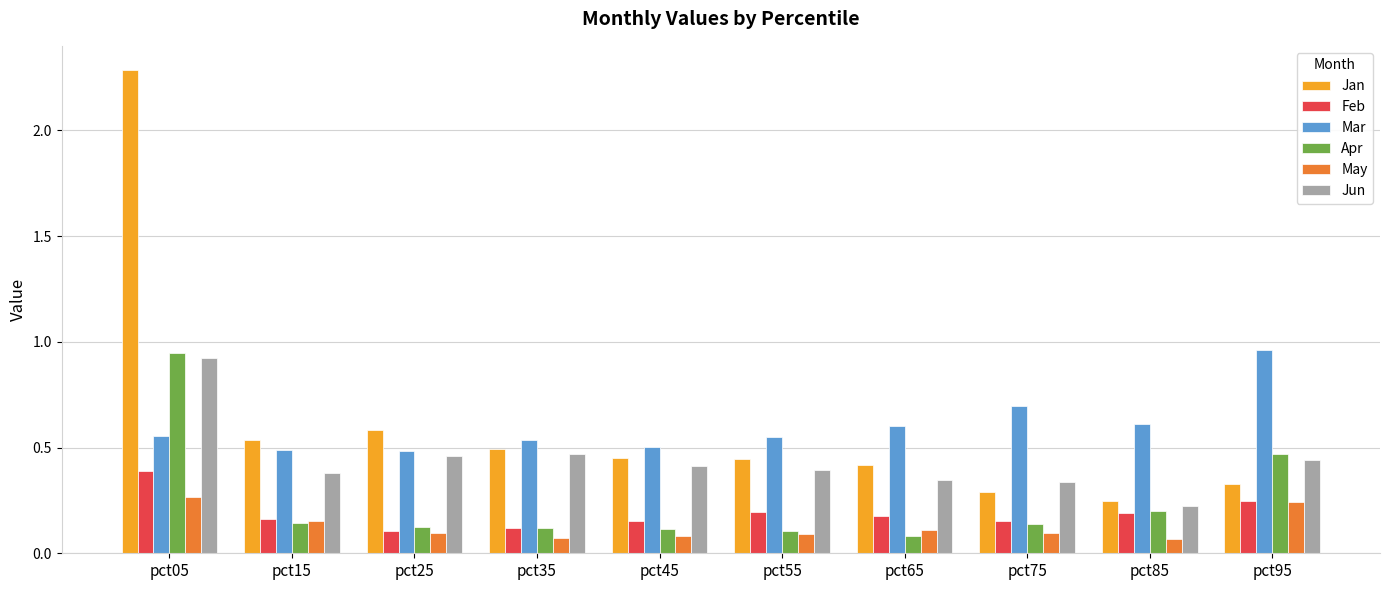

What is the sum of all May values?

1.3